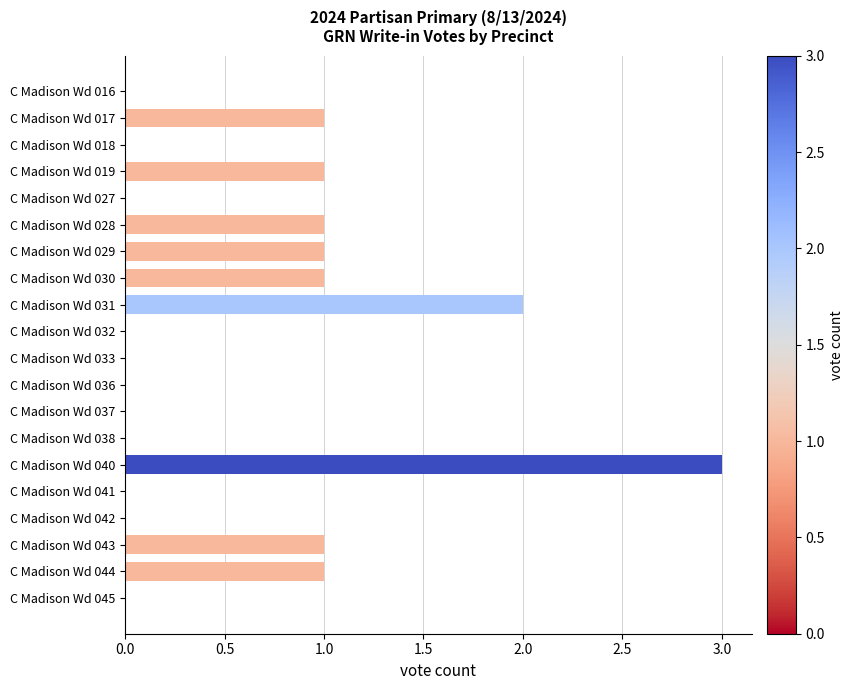

True or false: the data shows 1 at C Madison Wd 037.

False